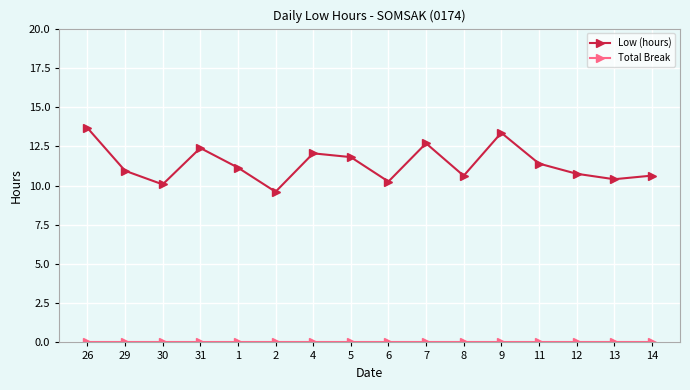

Between 30 and 2, which series saw the biggest shift?

Low (hours)